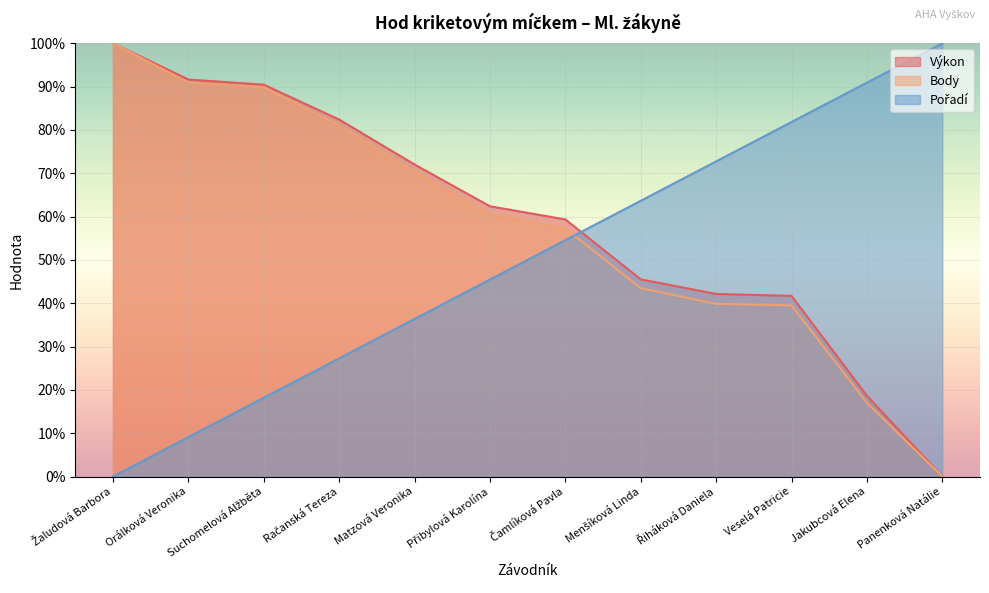

What is the spread (max minus min) of values at Řiháková Daniela?

32.9